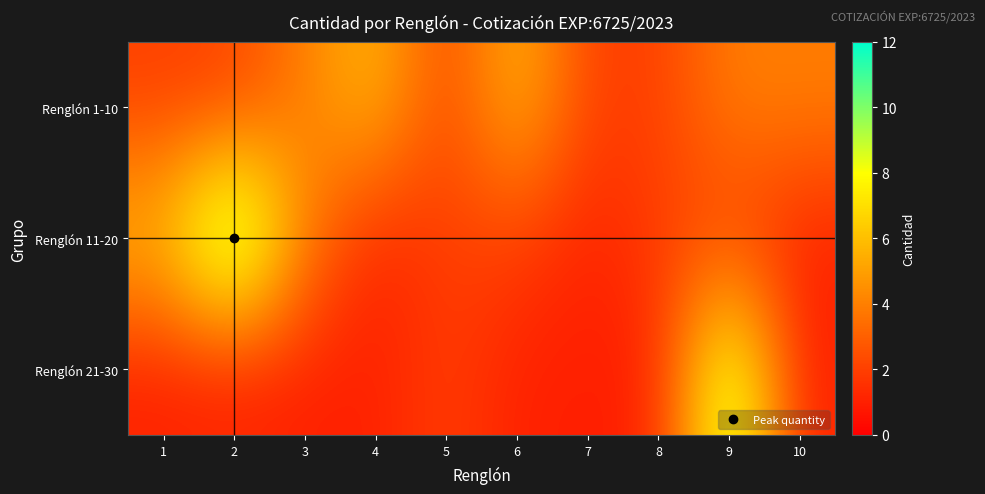

At which category is the sum across all series the highest?

9